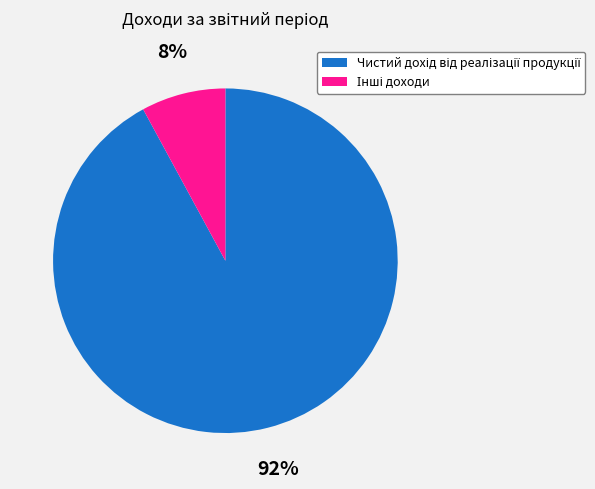

To the nearest percent, what is the difference between the largest and smallest slice percentages?

84%